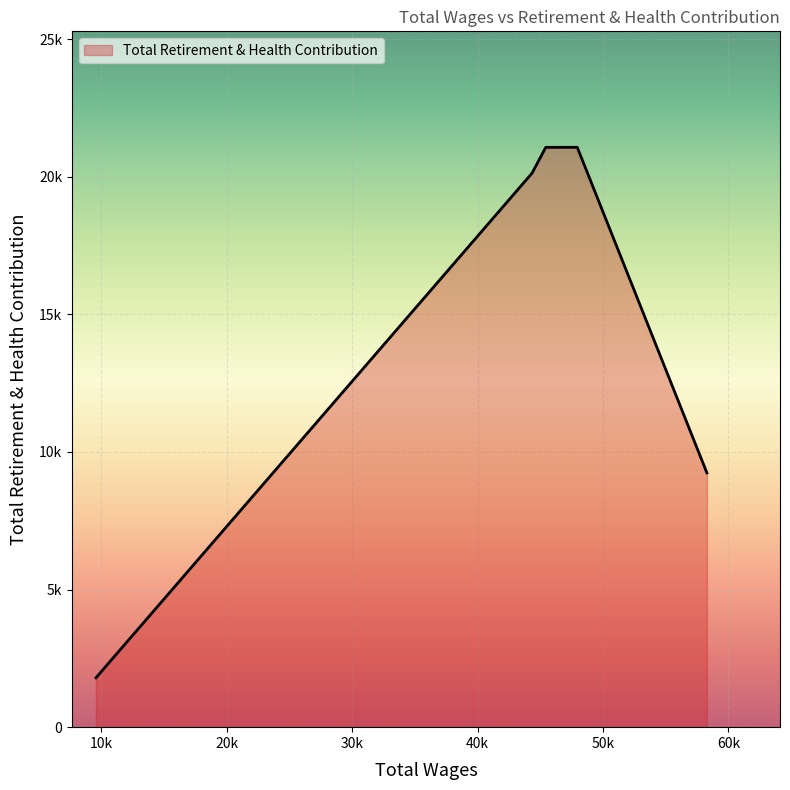

What is the difference between the second highest and second lowest values?

11829